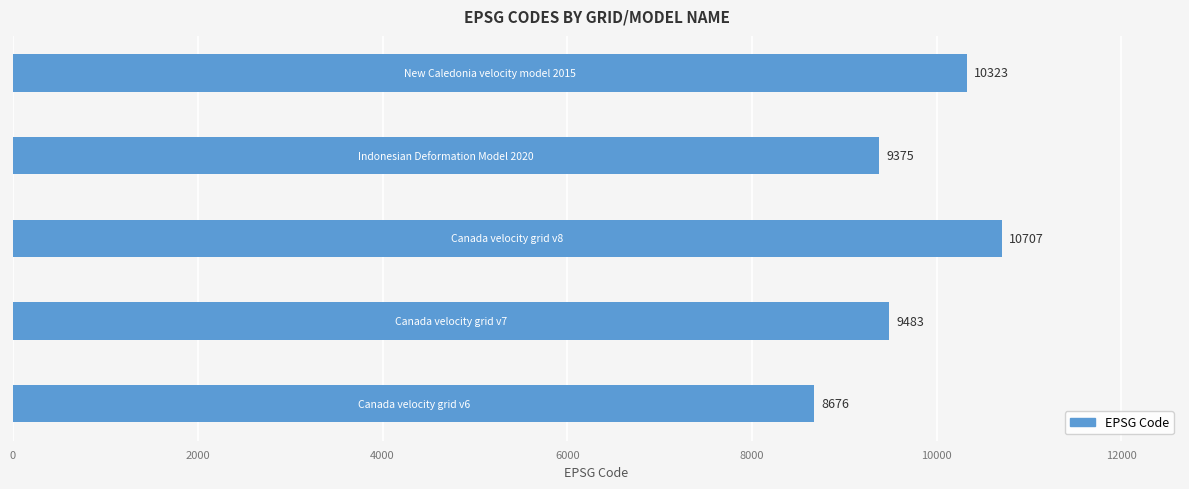

What is the smallest value displayed?

8676